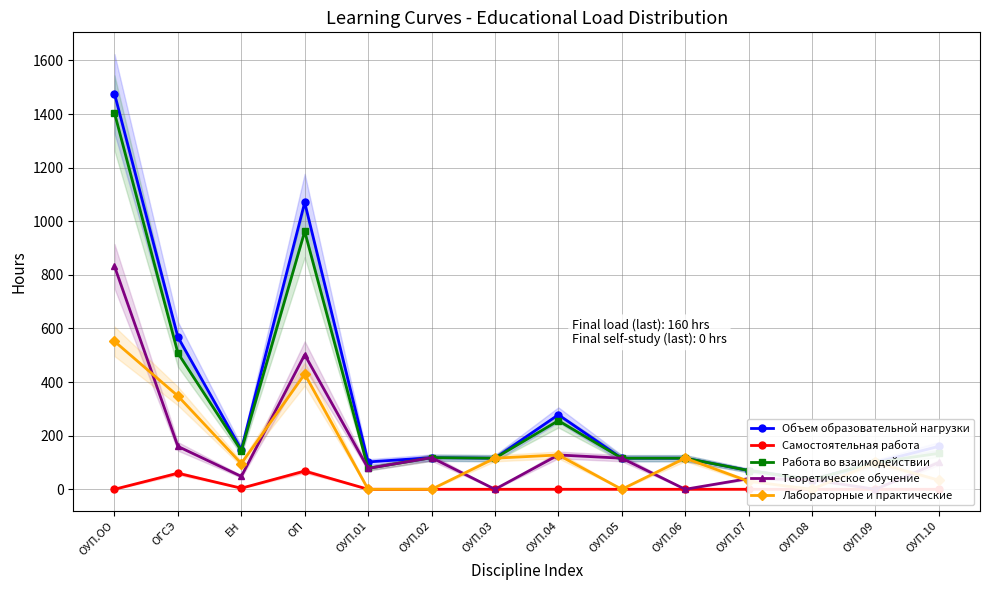

True or false: Самостоятельная работа has a value of 32 at ОУП.04.

False